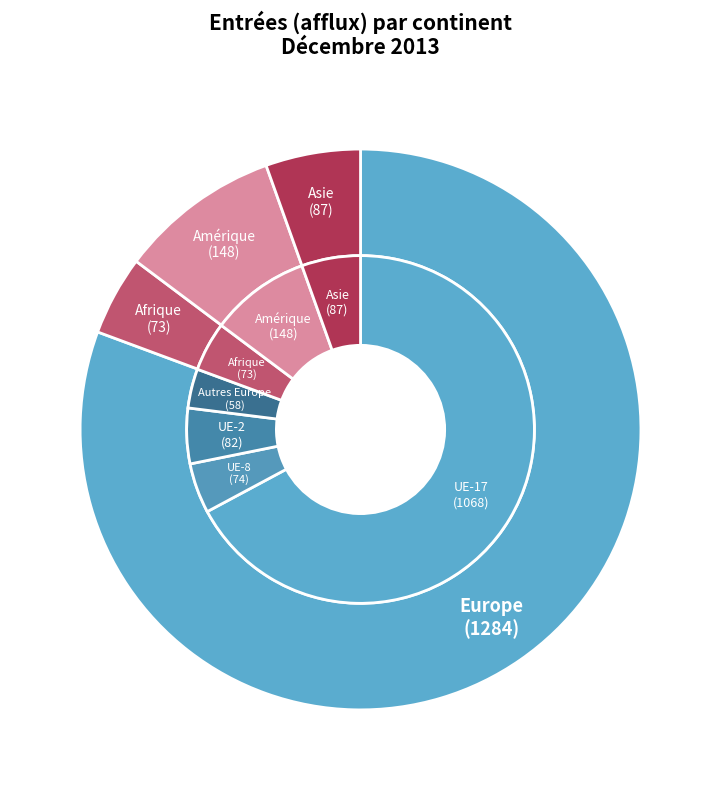

True or false: Europe accounts for 74% of the total.

False